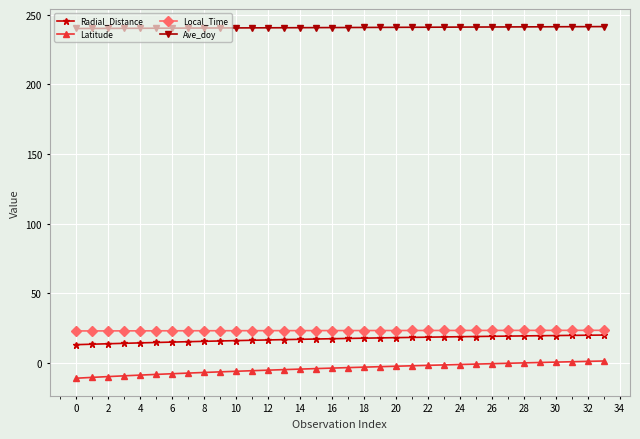

What is the difference between the maximum and minimum values in the Radial_Distance series?

6.9